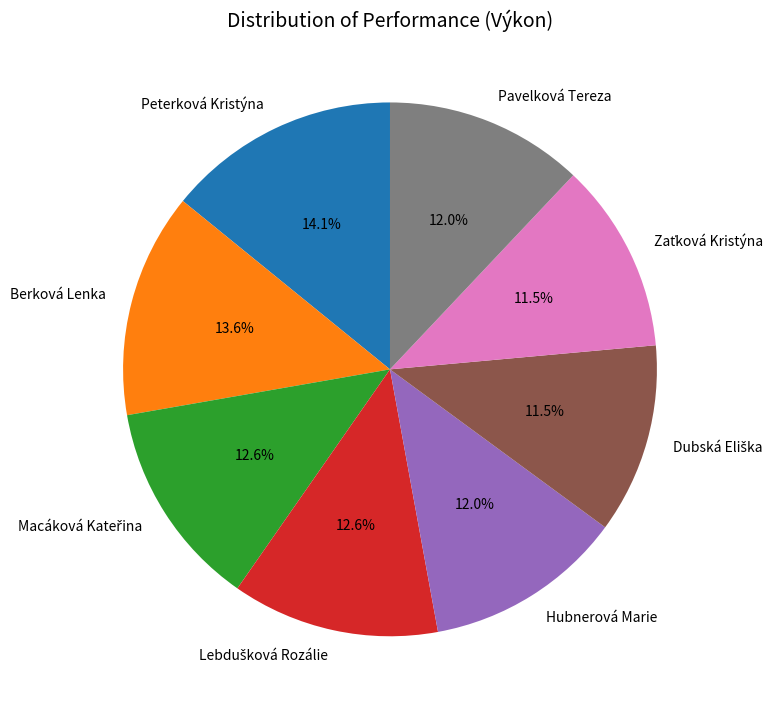

To the nearest percent, what is the average slice percentage?

12%